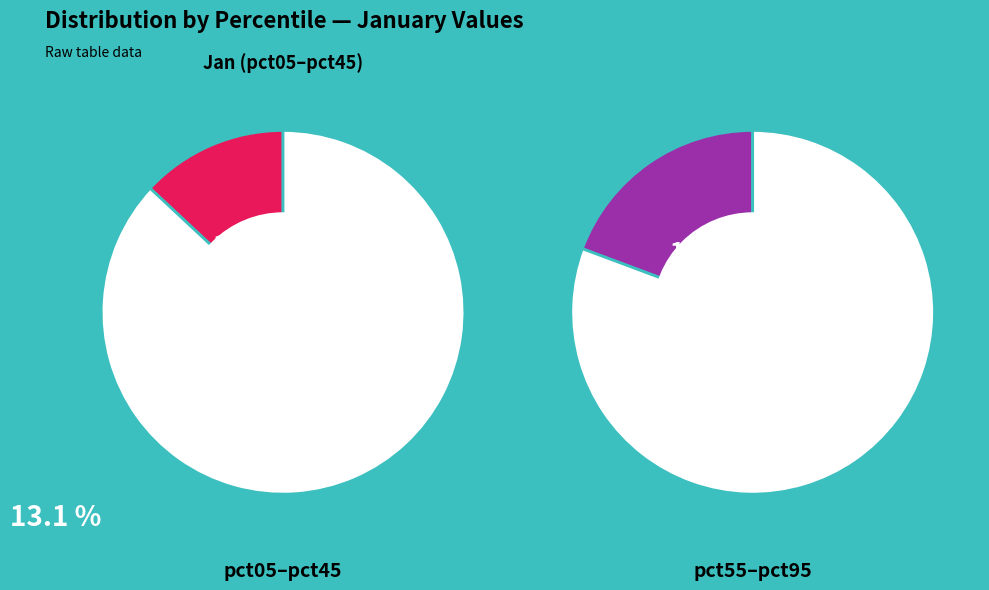

What percentage is the pct75 slice, to the nearest percent?

11%